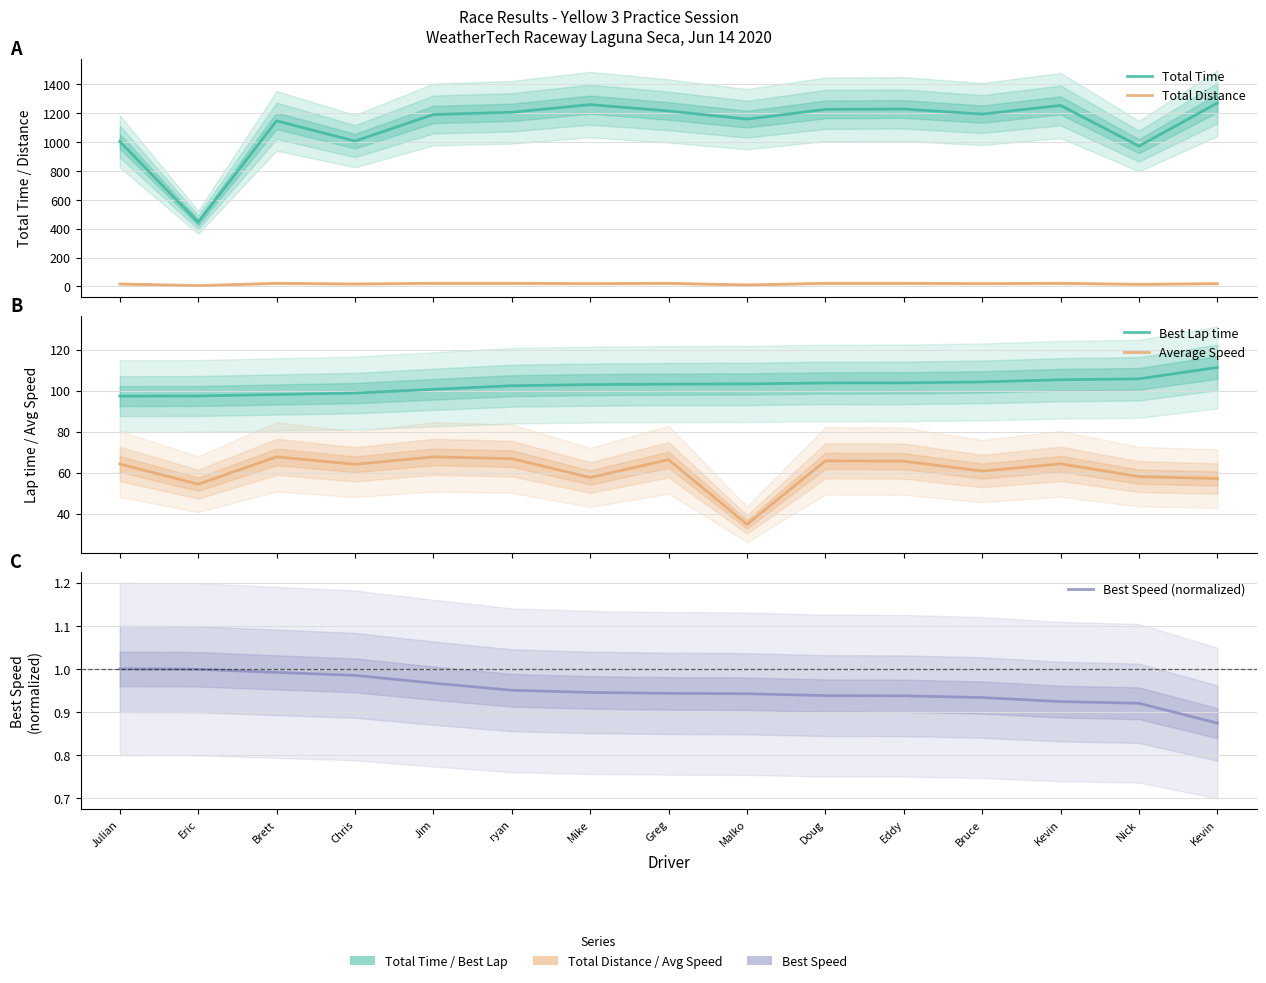

What value does the Total Time series have at Kevin?

1253.2